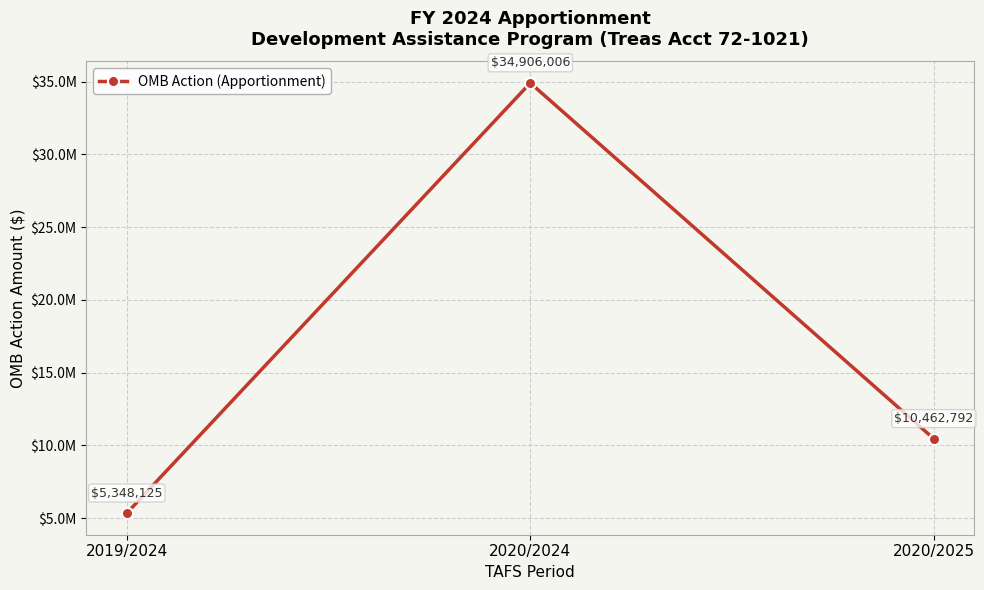

What value does the data have at 2020/2025, to the nearest 100?

10462800